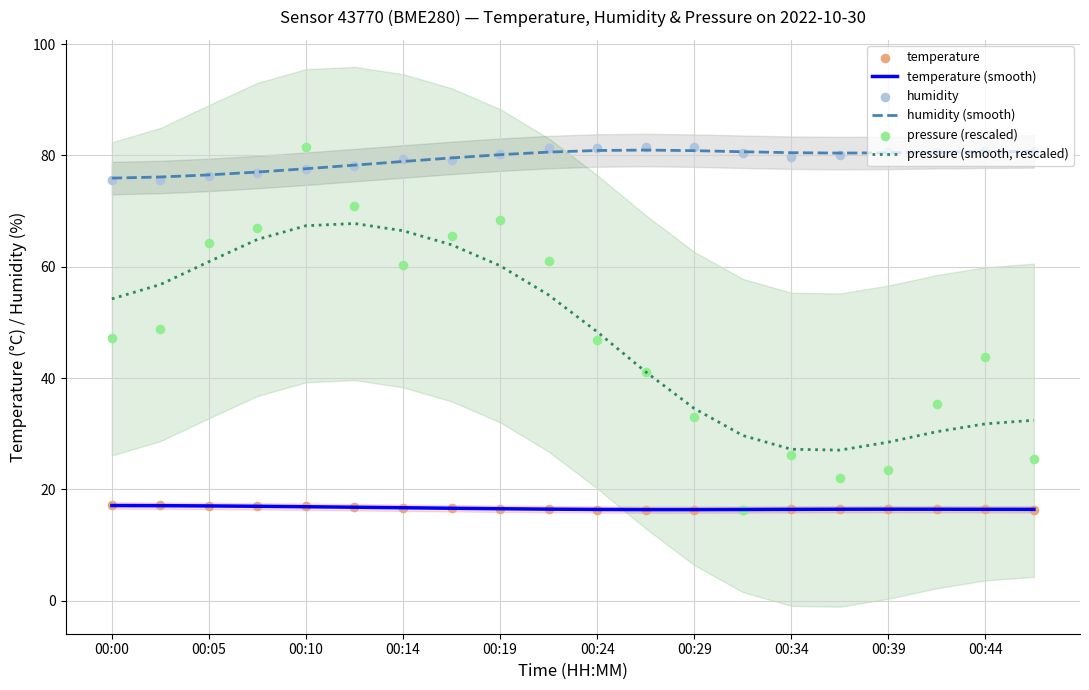

Which series has the largest total across all categories?

humidity (smooth)